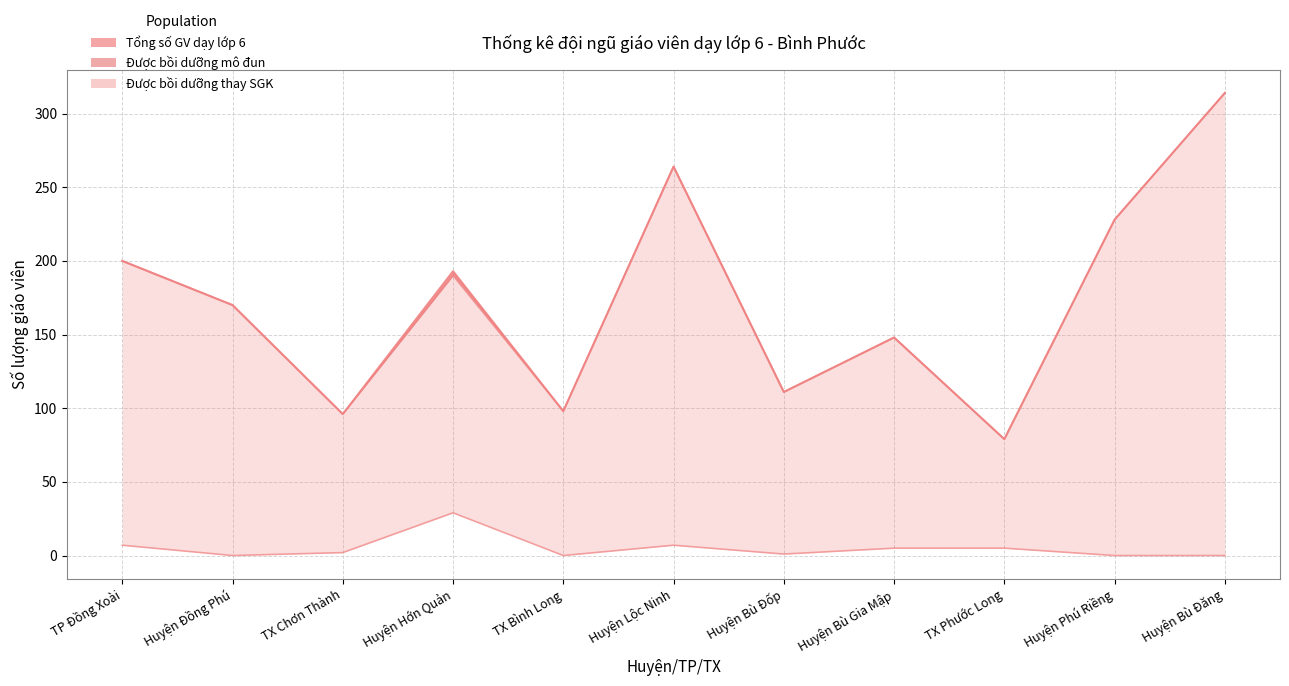

What is the value of the Được bồi dưỡng mô đun point at the 9th from the left?

79